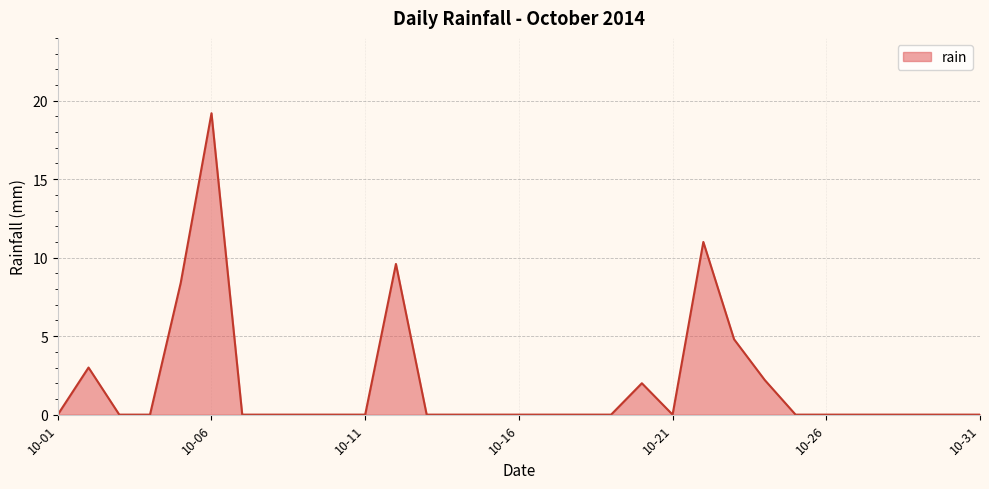

What is the greatest value displayed?

19.2